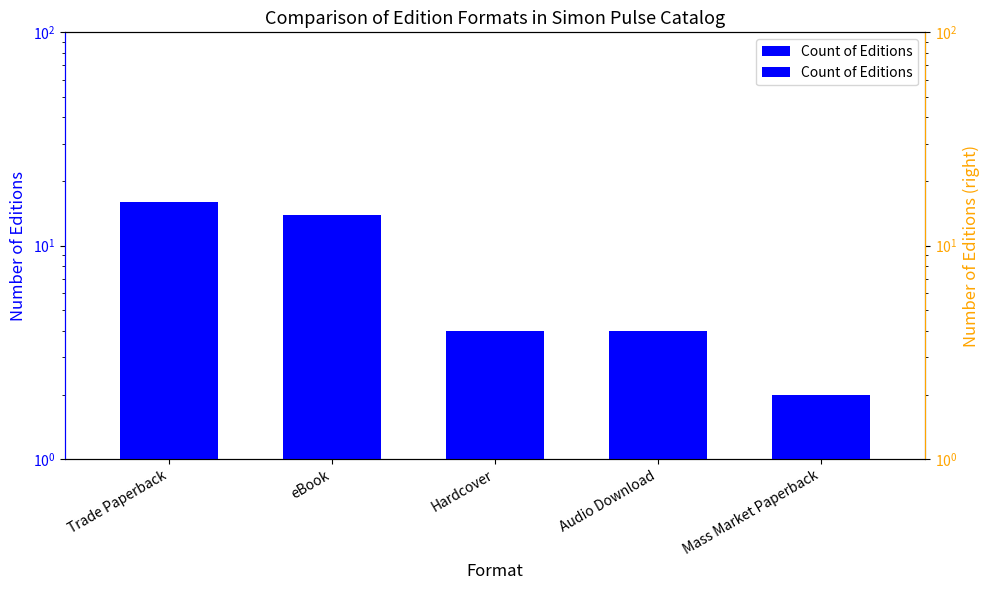

Are the bars horizontal?

No